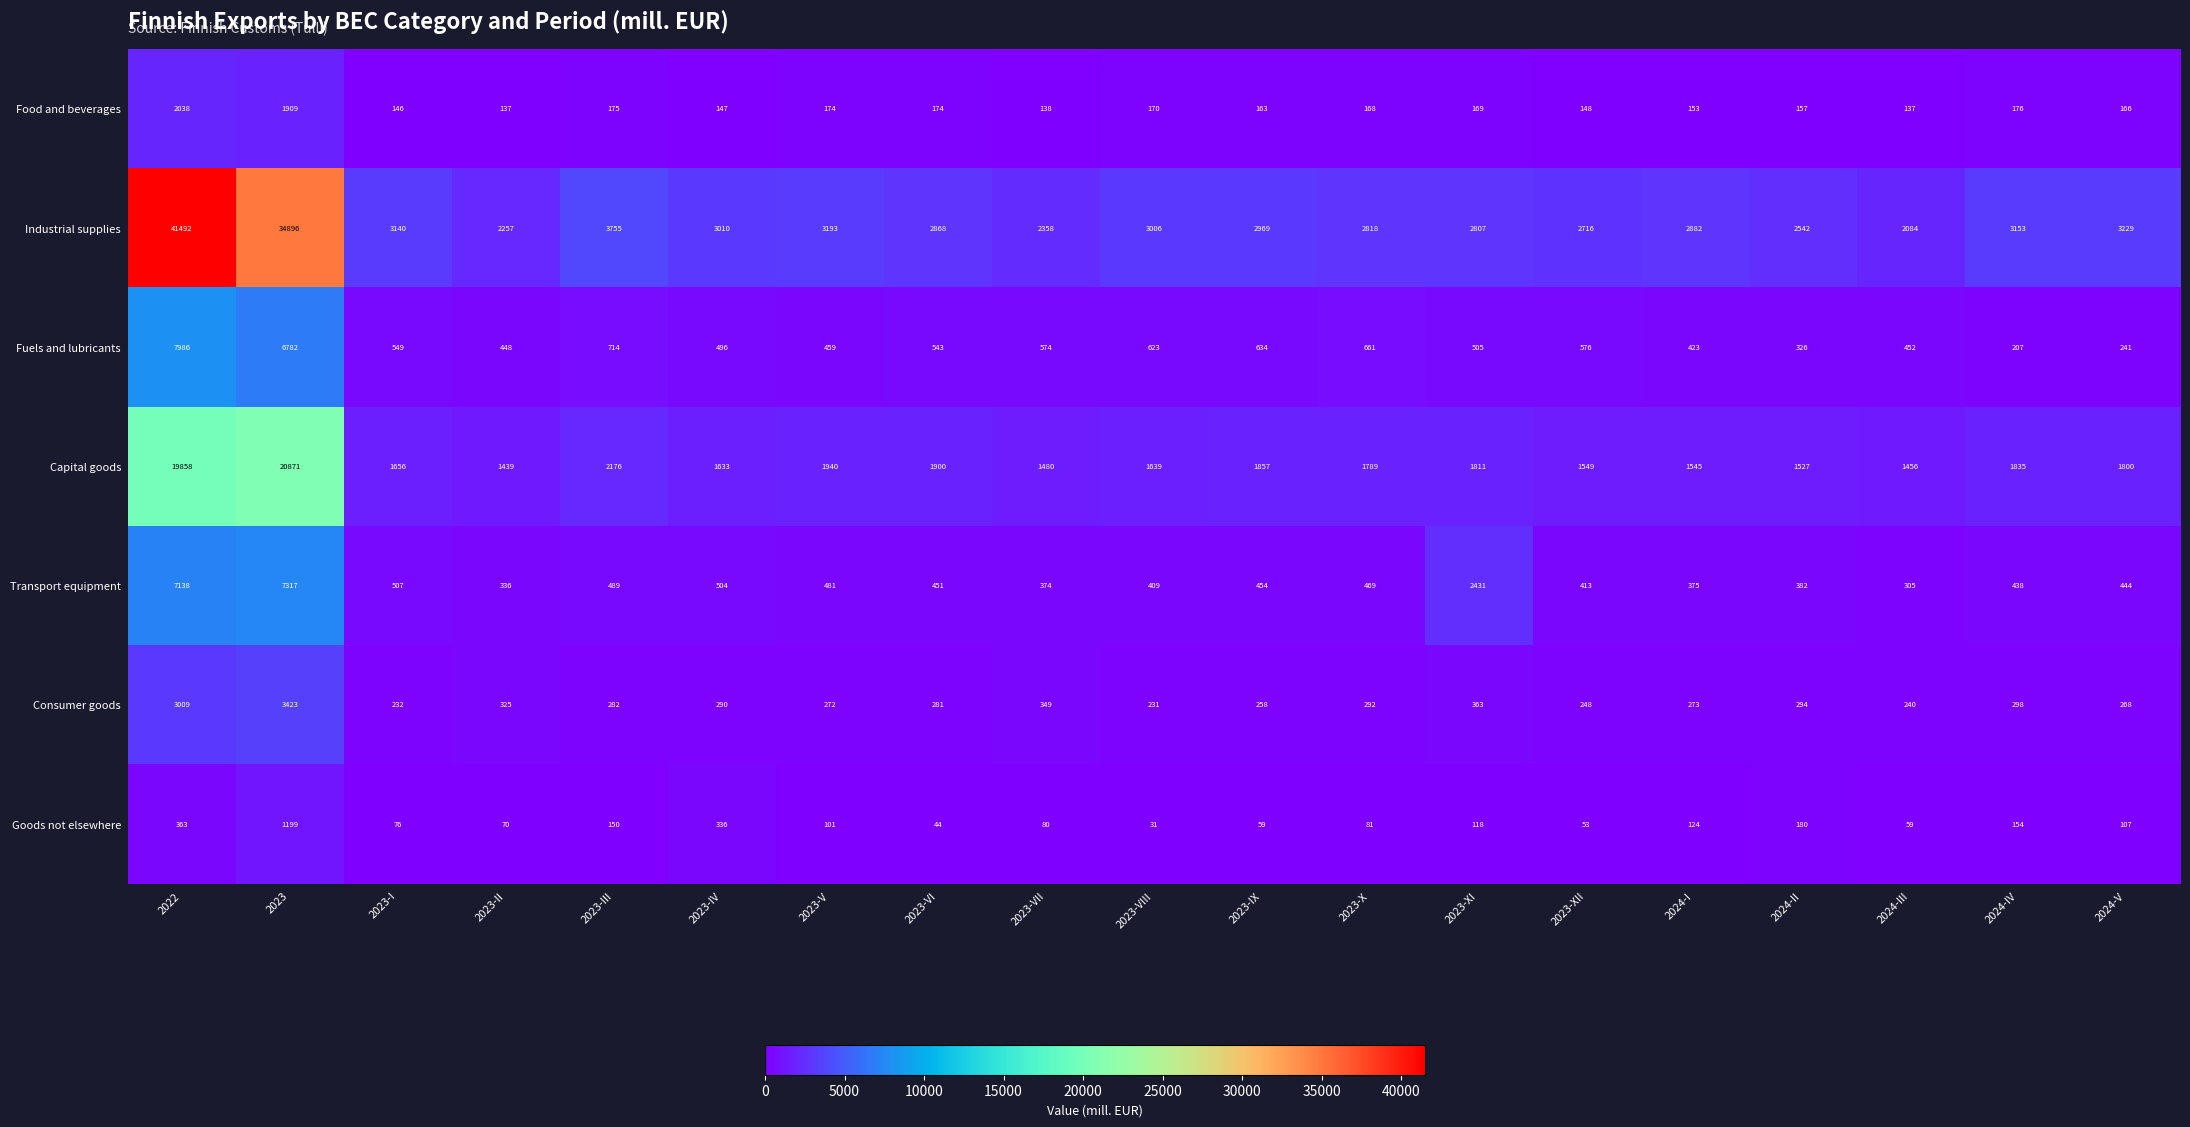

The Industrial supplies series shows 1883 at 2023-X. True or false?

False